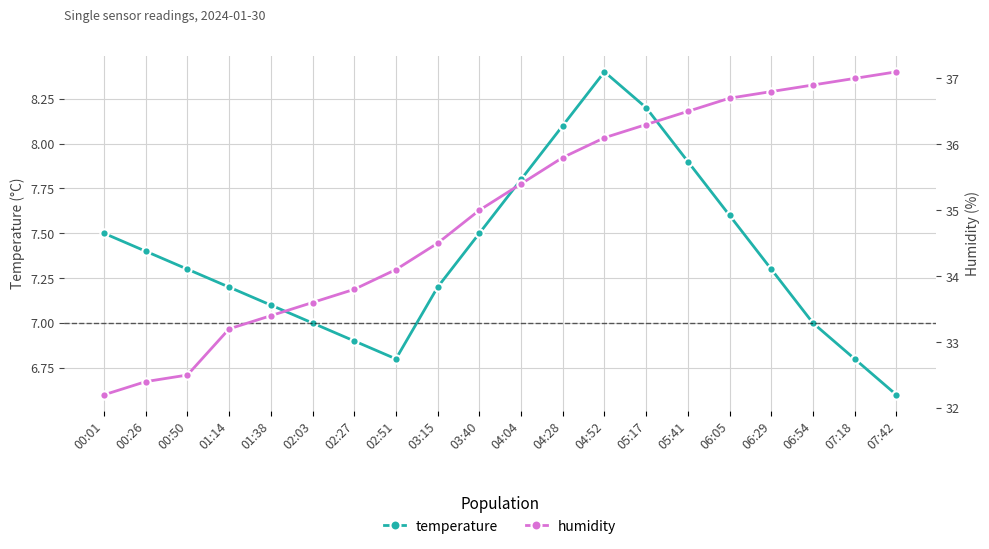

Where is the first local minimum for temperature?

02:51